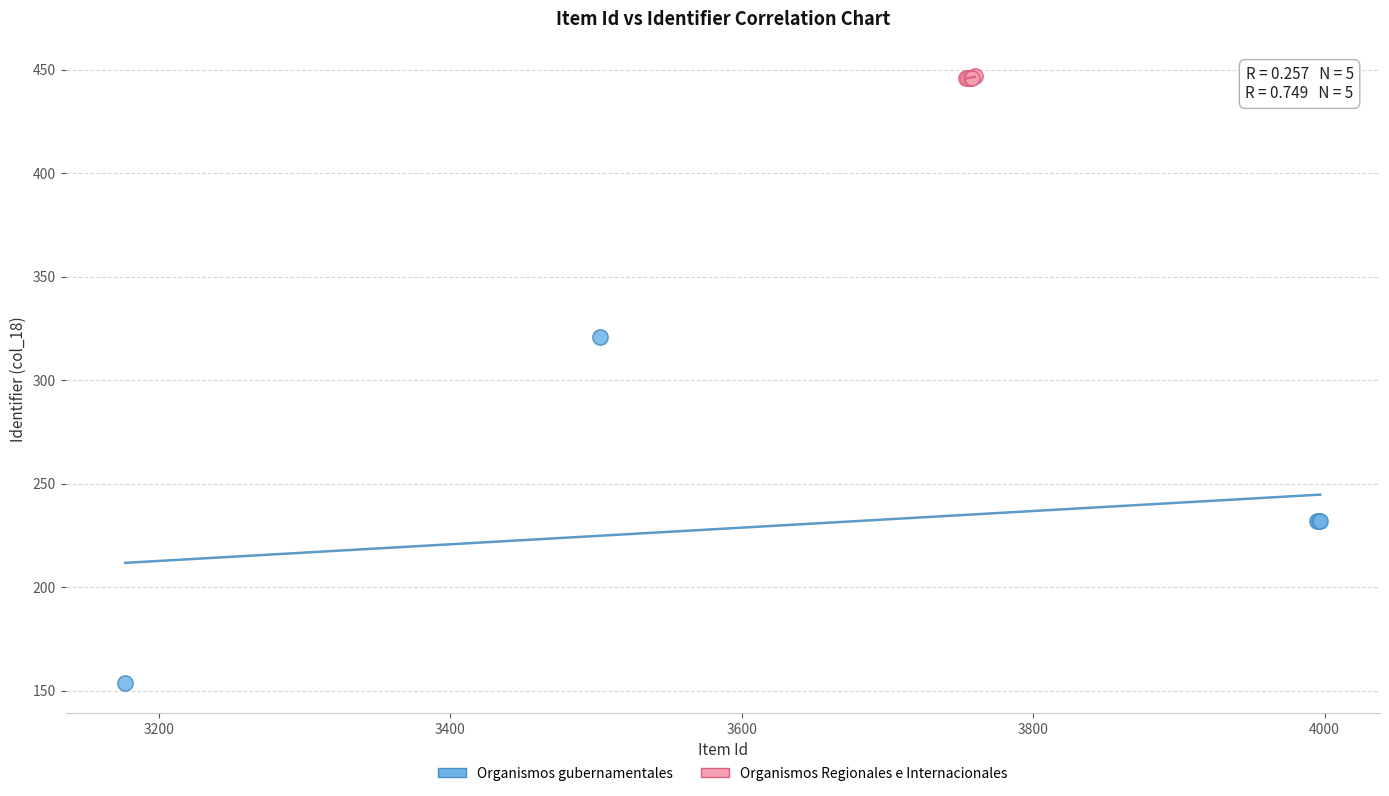

What are all the series names shown in the legend?

Organismos gubernamentales, Organismos Regionales e Internacionales